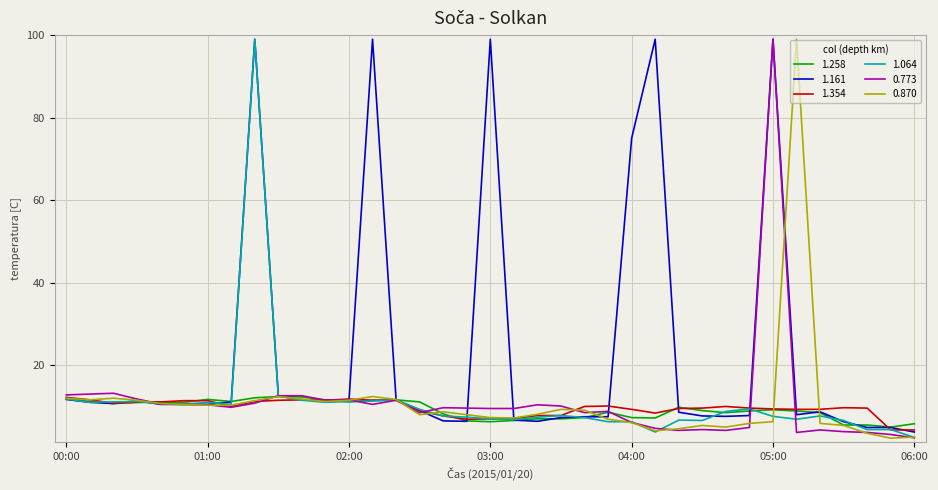

What is the difference between the maximum and minimum values in the 1.258 series?

7.4